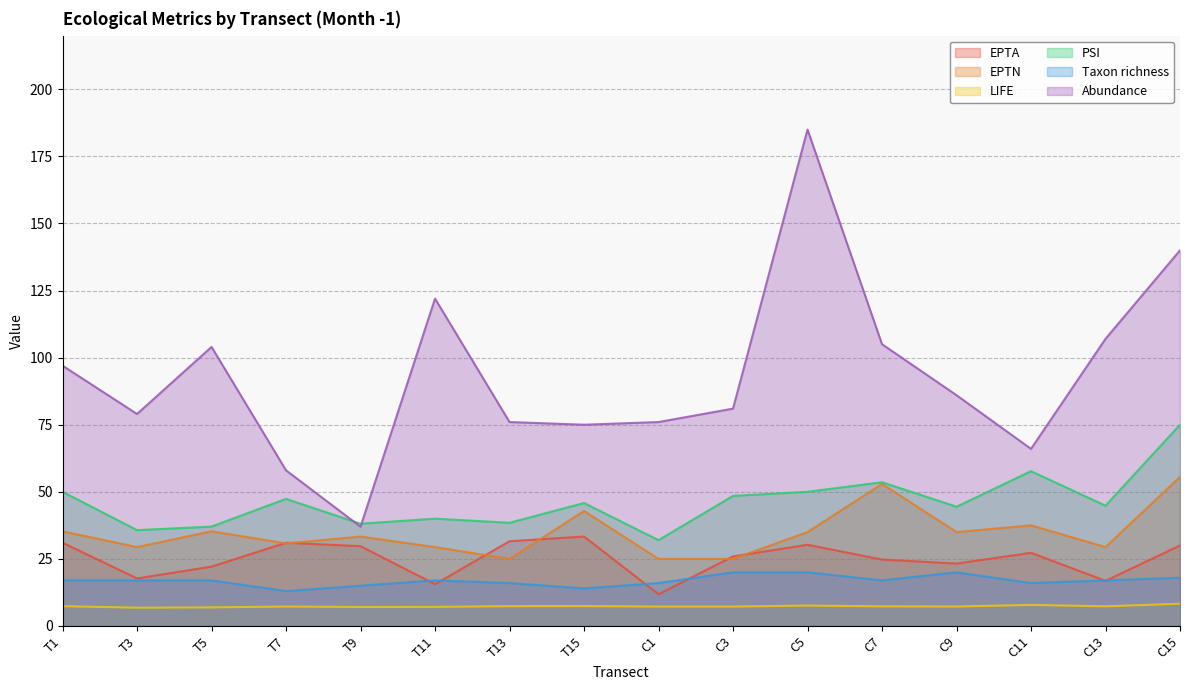

Reading left to right, extract all data points from this chart.

EPTA: 31.0	17.7	22.1	31.0	29.7	15.6	31.6	33.3	11.8	25.9	30.3	24.8	23.3	27.3	16.8	30.0
EPTN: 35.3	29.4	35.3	30.8	33.3	29.4	25.0	42.9	25.0	25.0	35.0	52.9	35.0	37.5	29.4	55.6
LIFE: 7.4	6.8	6.9	7.2	7.1	7.1	7.4	7.4	7.2	7.2	7.6	7.3	7.2	7.9	7.3	8.3
PSI: 50.0	35.7	37.0	47.4	38.1	40.0	38.5	45.8	32.0	48.5	50.0	53.6	44.4	57.7	44.8	75.0
Taxon richness: 17.0	17.0	17.0	13.0	15.0	17.0	16.0	14.0	16.0	20.0	20.0	17.0	20.0	16.0	17.0	18.0
Abundance: 97.0	79.0	104.0	58.0	37.0	122.0	76.0	75.0	76.0	81.0	185.0	105.0	86.0	66.0	107.0	140.0